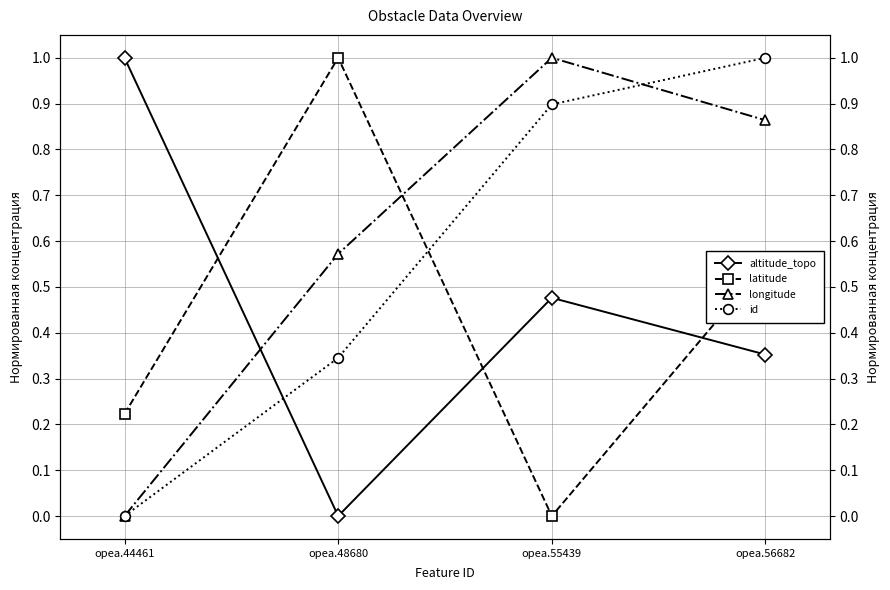

At how many categories does at least one series exceed 0?

4